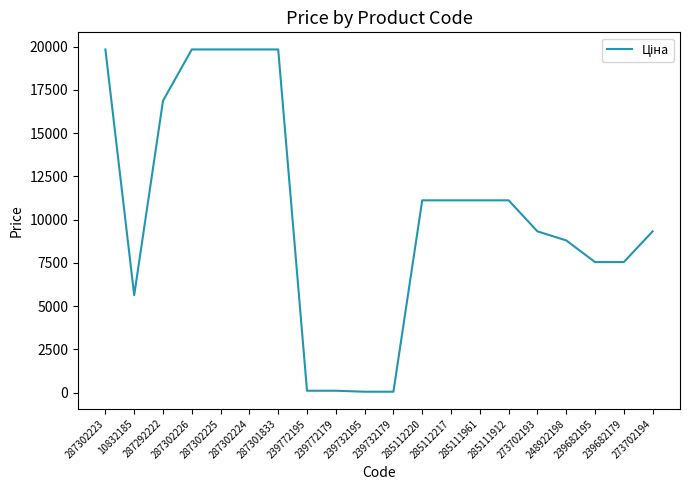

What is the smallest value displayed?

56.7